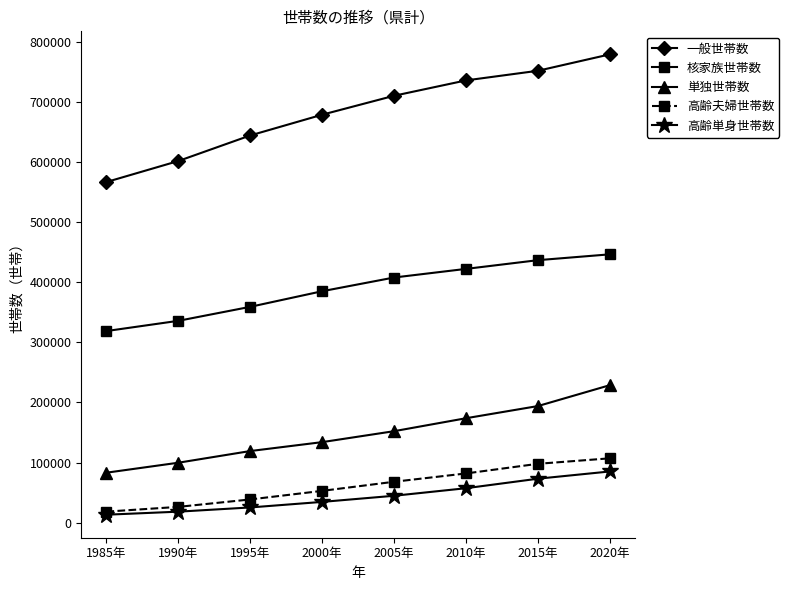

What is the sum of the 高齢夫婦世帯数 values at 2005年 and 1995年?

106654